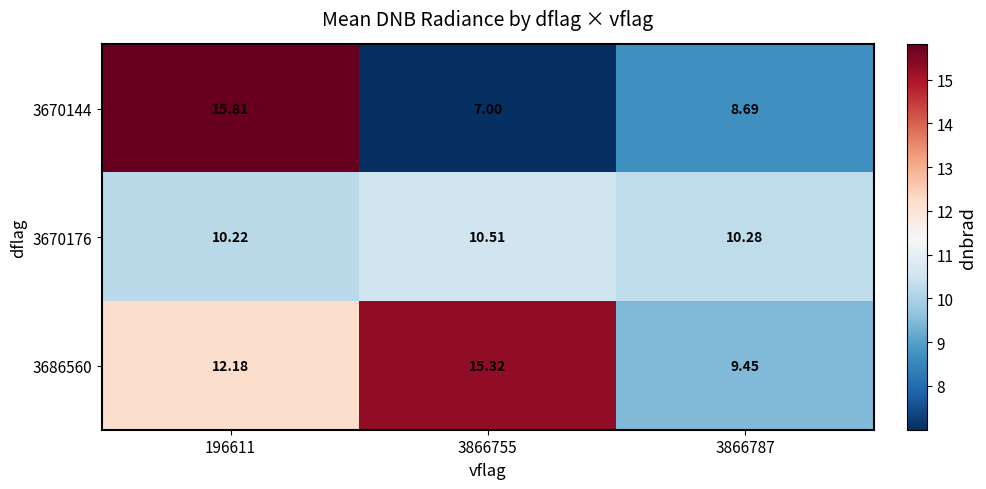

Is the value of 3670144 at 3866755 greater than the value of 3686560 at 3866755?

No